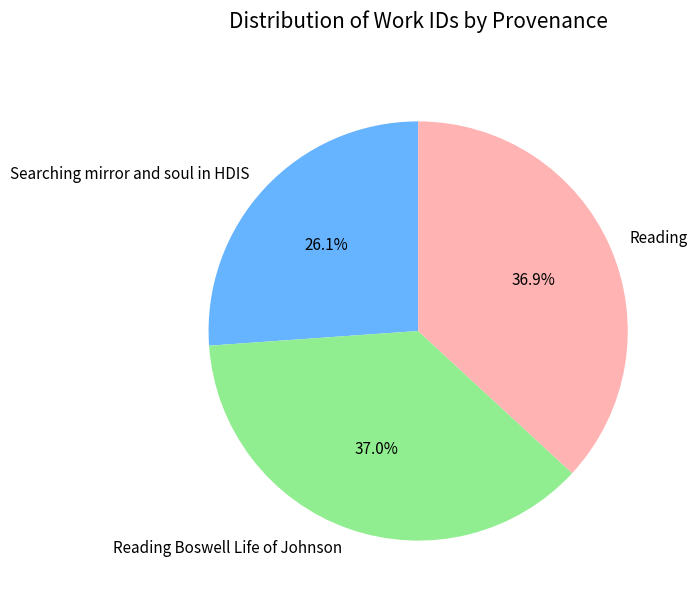

What is the smallest slice in the pie chart?

Searching mirror and soul in HDIS